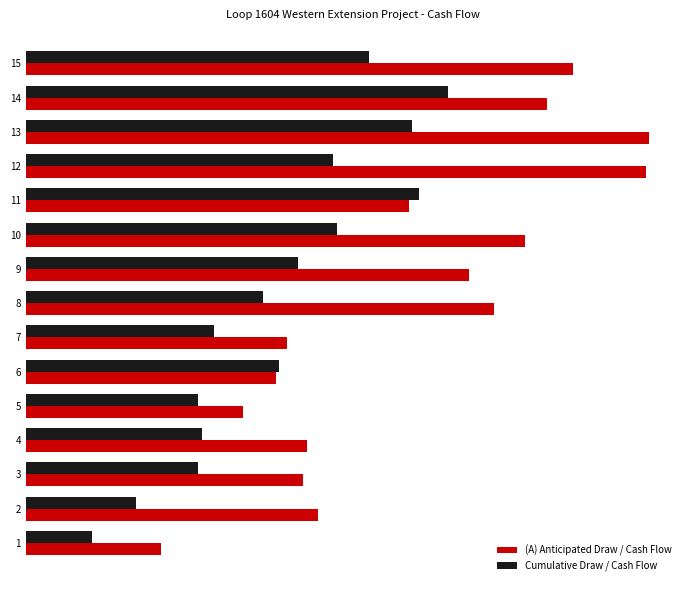

Where does the (A) Anticipated Draw / Cash Flow series first go above 3?

7